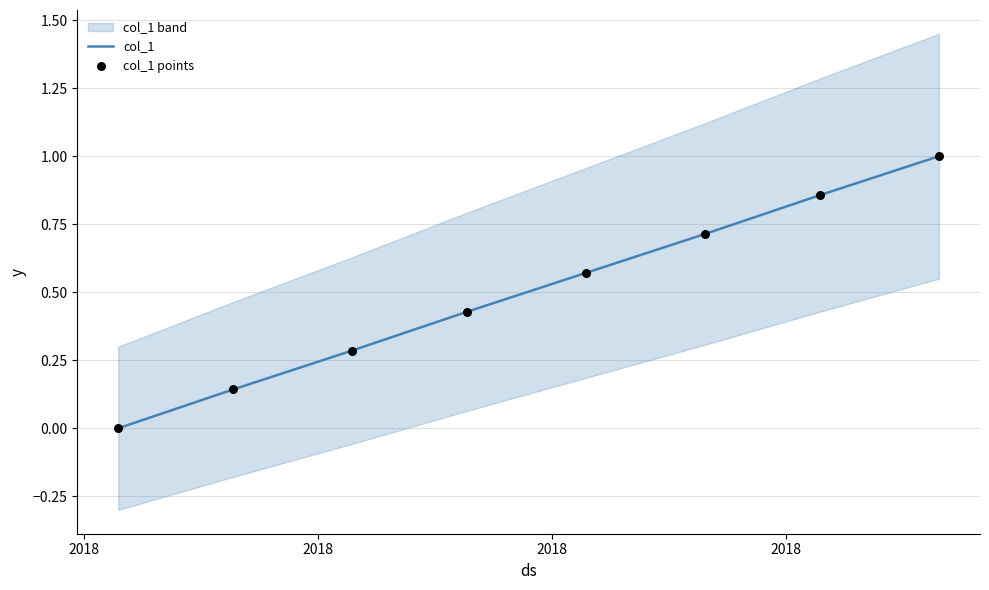

Which series reaches the maximum Y coordinate?

col_1